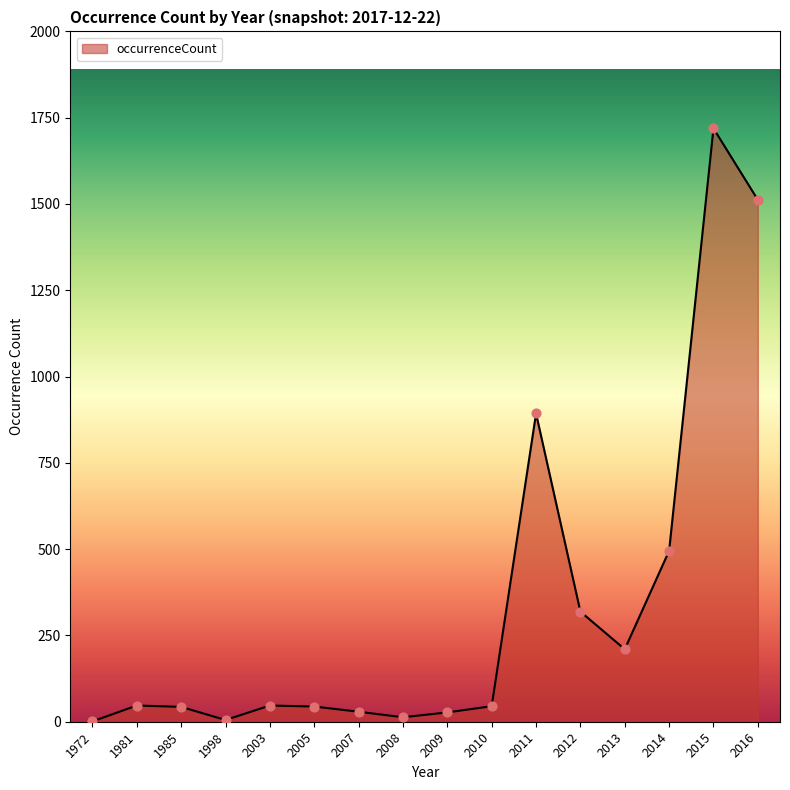

What is the change in value from 1985 to 2013?

+167